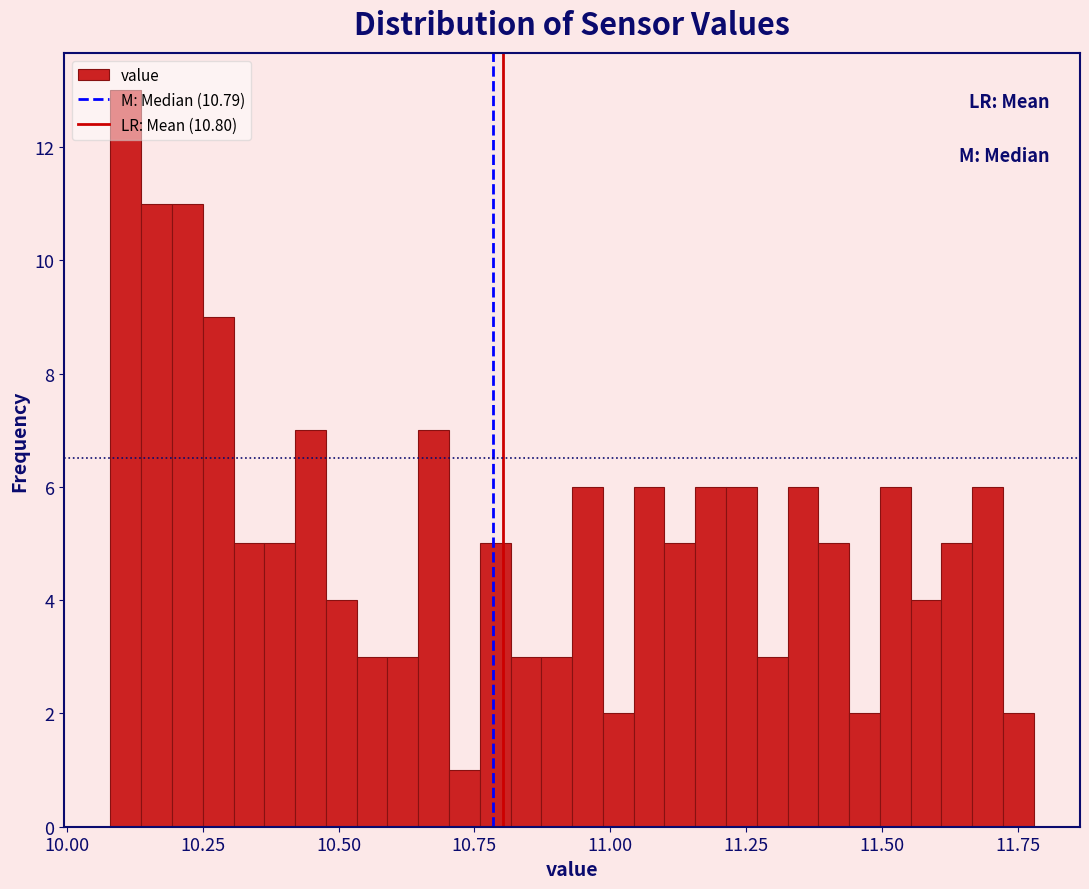

Around what value on the x-axis is the tallest bar? Give the approximate position of its centre, as read against the axis.

10.10